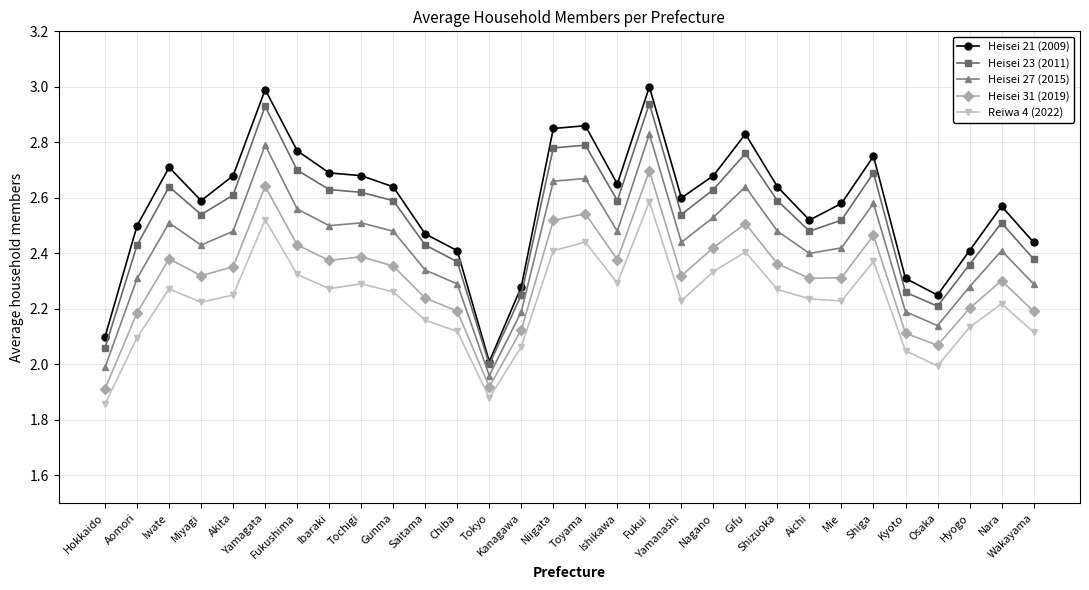

What is the label of the 15th point from the left?

Niigata